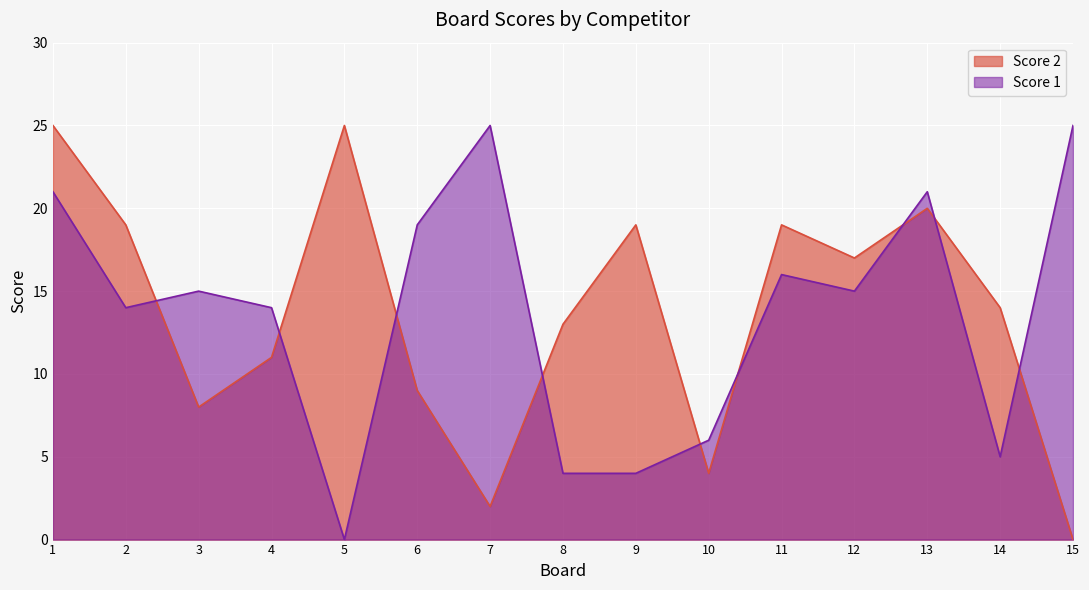

Is the value of Score 1 at 10 greater than the value of Score 2 at 10?

Yes